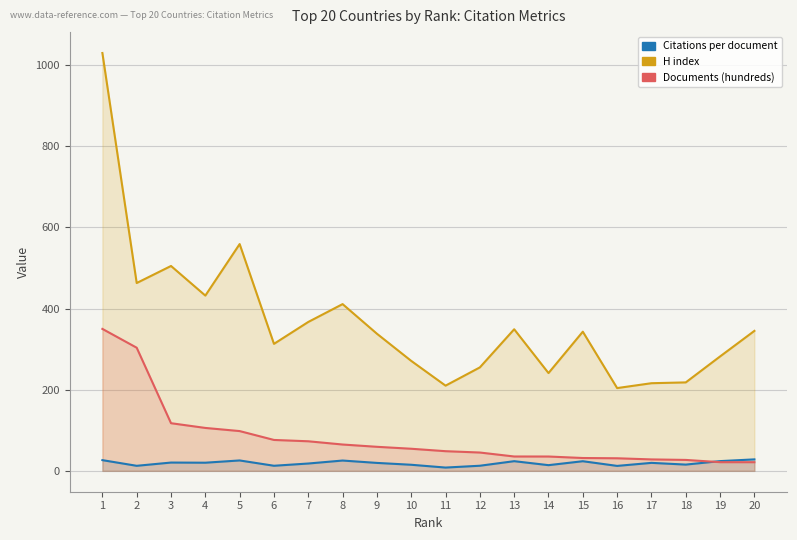

At which label does Documents (hundreds) first exceed 54?

1